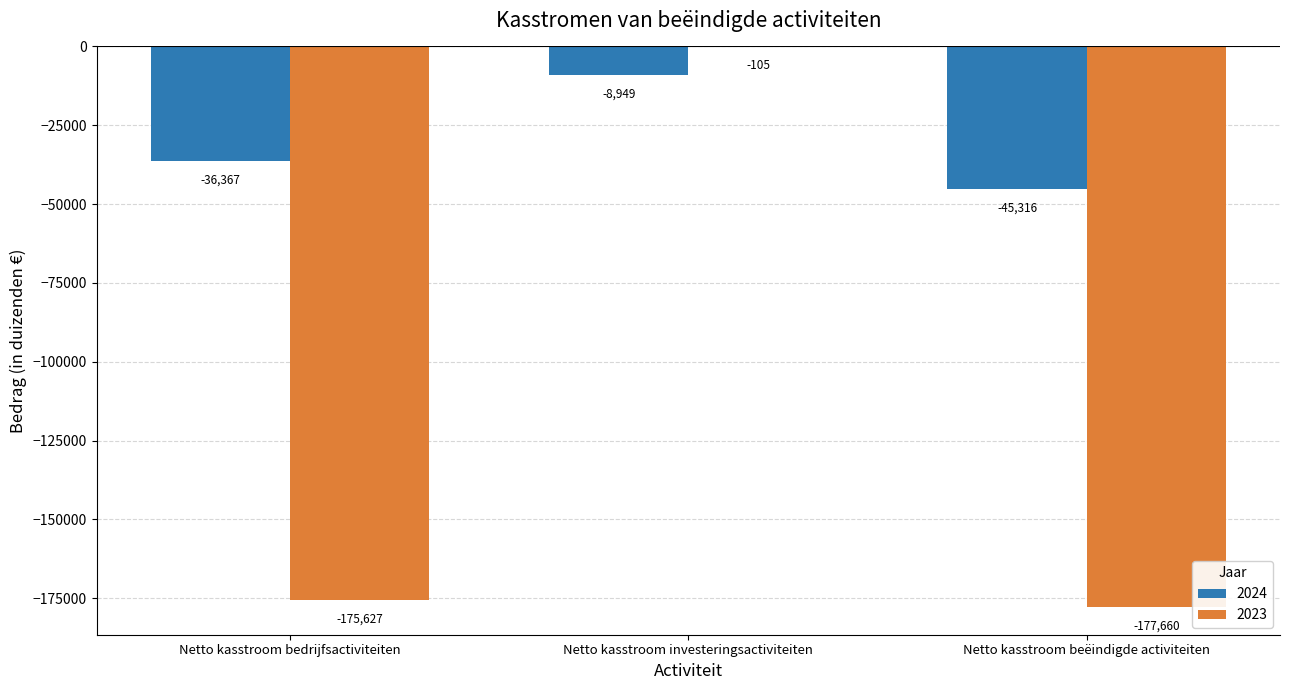

Which series has the widest spread of values?

2023